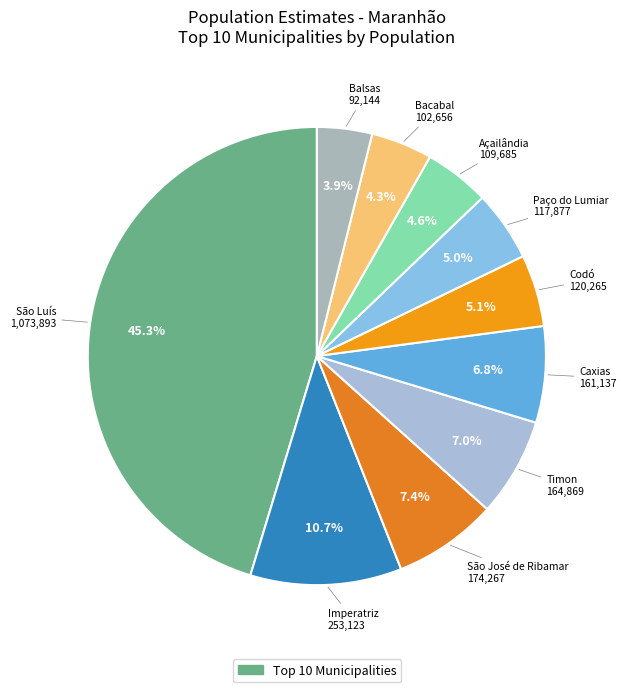

How many slices are in this pie chart?

10